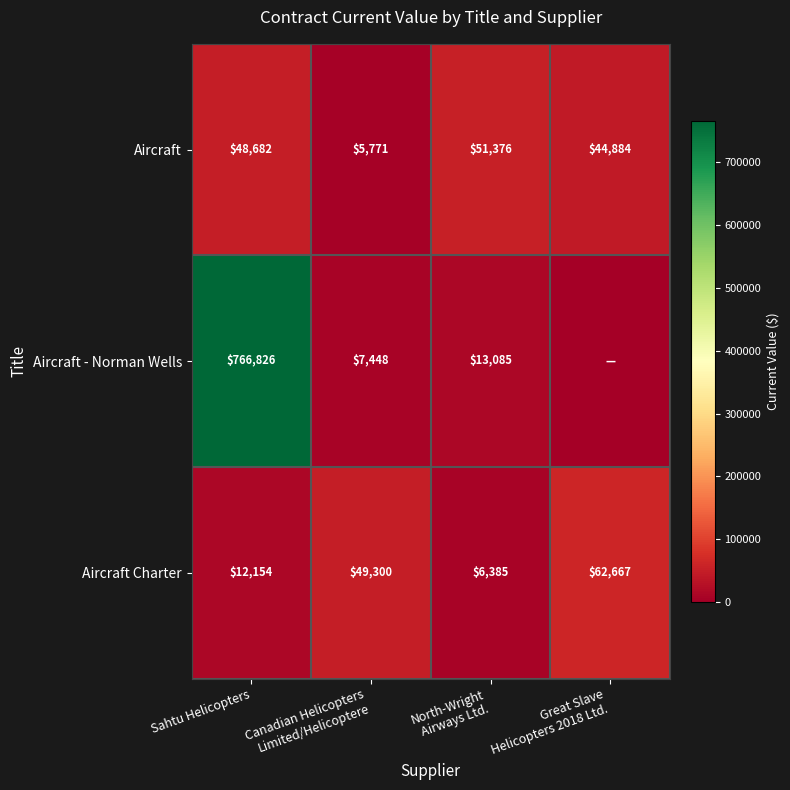

What is the average value of the Aircraft series?

37678